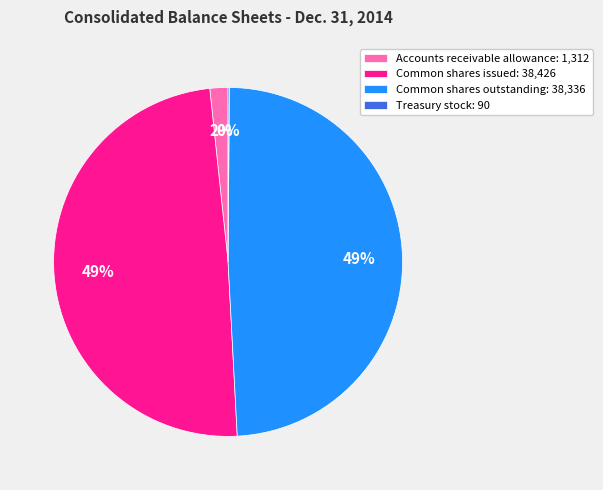

The Common shares issued slice represents 49% of the pie. True or false?

True